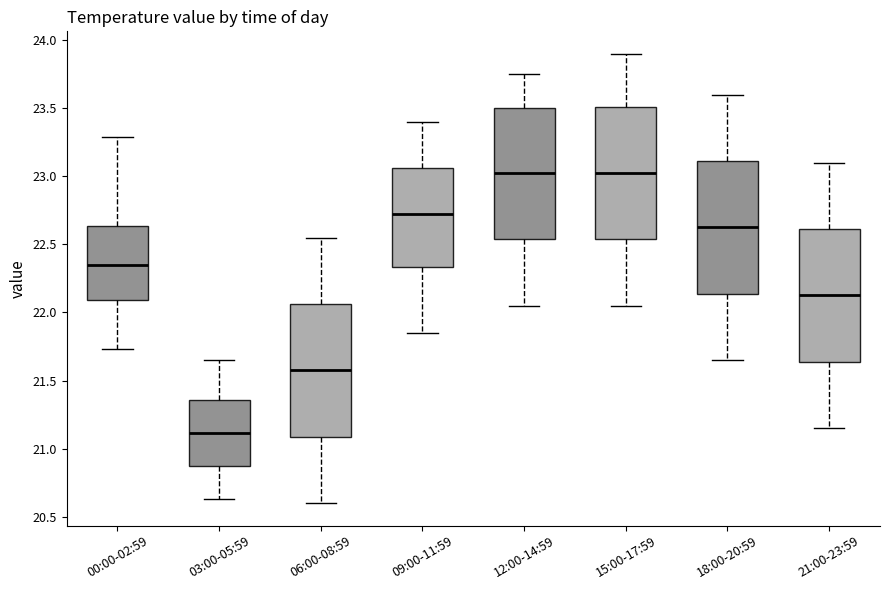

Reading left to right, read every box against the y-axis: the position of its median line, the range the box covers, and the ends of its whiskers. The values are not printed on the chart, so give them approximately, as read against the axis.

00:00-02:59: median 22.35, box 22.10 to 22.65, whiskers 21.75 to 23.30
03:00-05:59: median 21.10, box 20.85 to 21.35, whiskers 20.65 to 21.65
06:00-08:59: median 21.60, box 21.10 to 22.05, whiskers 20.60 to 22.55
09:00-11:59: median 22.75, box 22.35 to 23.05, whiskers 21.85 to 23.40
12:00-14:59: median 23.05, box 22.55 to 23.50, whiskers 22.05 to 23.75
15:00-17:59: median 23.05, box 22.55 to 23.50, whiskers 22.05 to 23.90
18:00-20:59: median 22.65, box 22.15 to 23.10, whiskers 21.65 to 23.60
21:00-23:59: median 22.15, box 21.65 to 22.60, whiskers 21.15 to 23.10